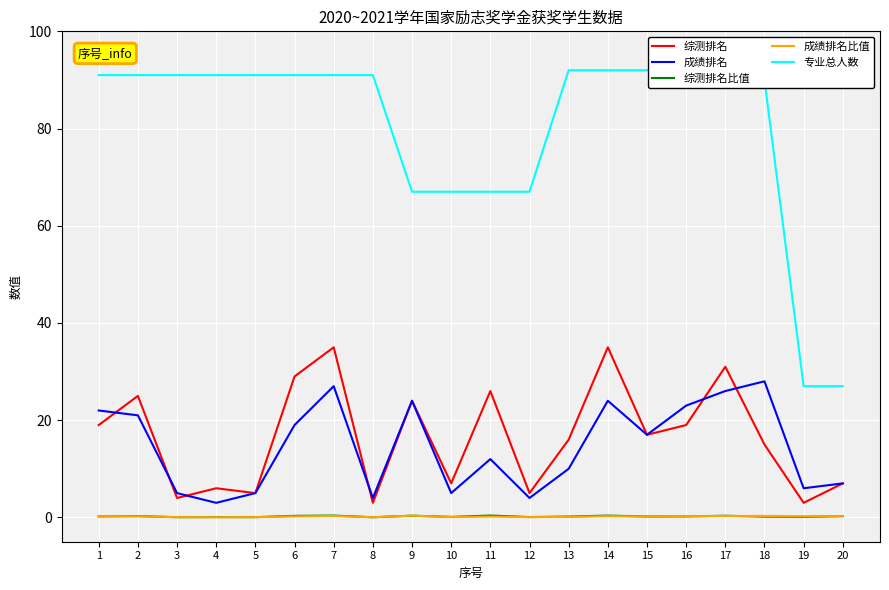

How many interior local valleys does the 综测排名比值 series have?

7